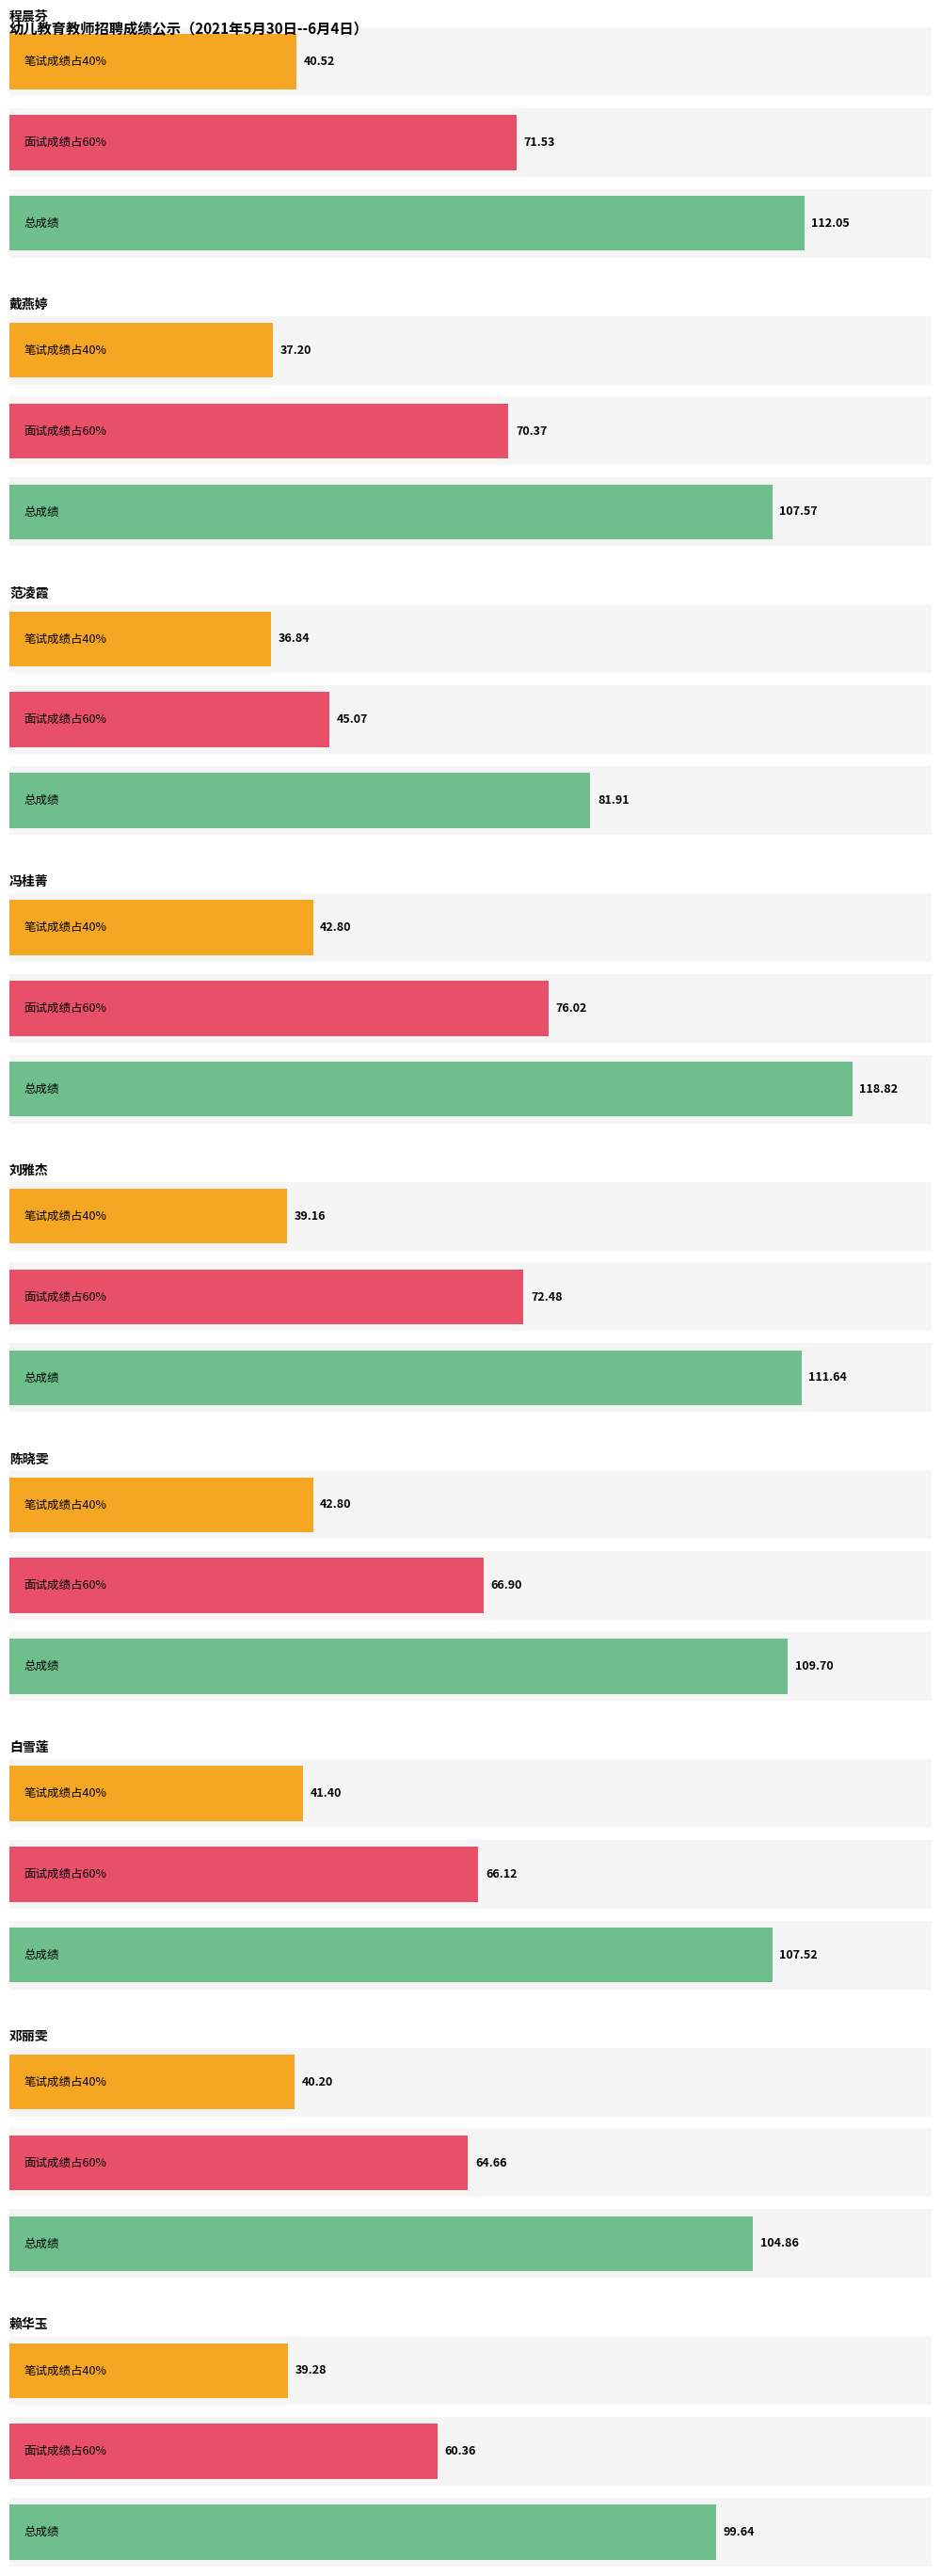

At which label does 笔试成绩占40% first exceed 40?

程晨芬